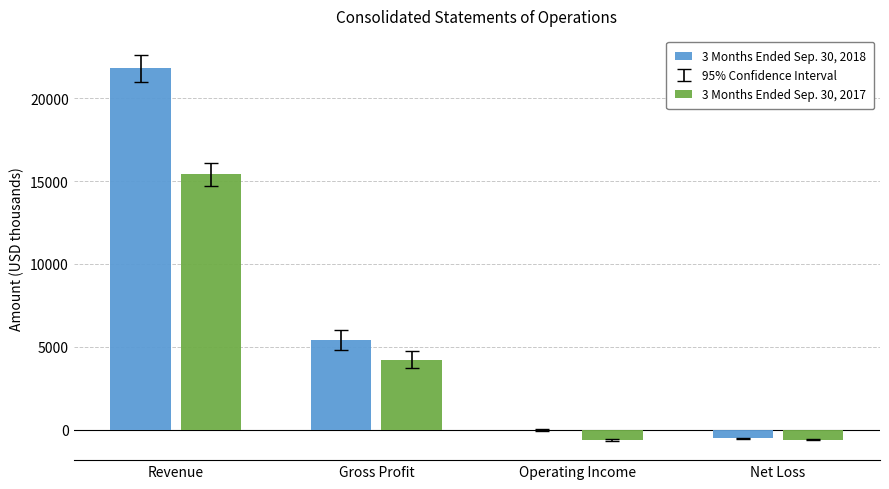

What is the maximum value shown in the chart?

21801